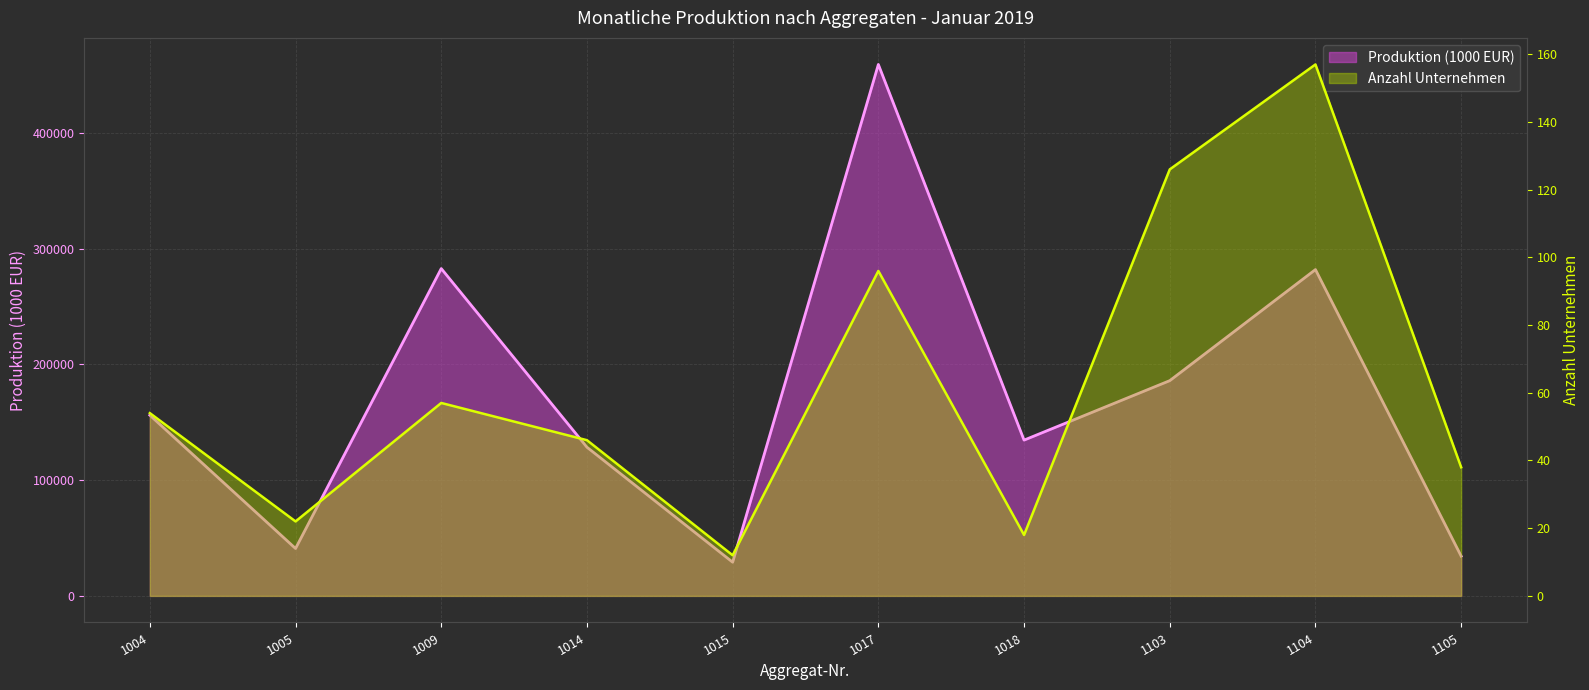

The Anzahl Unternehmen series shows 46.0 at 1014. True or false?

True